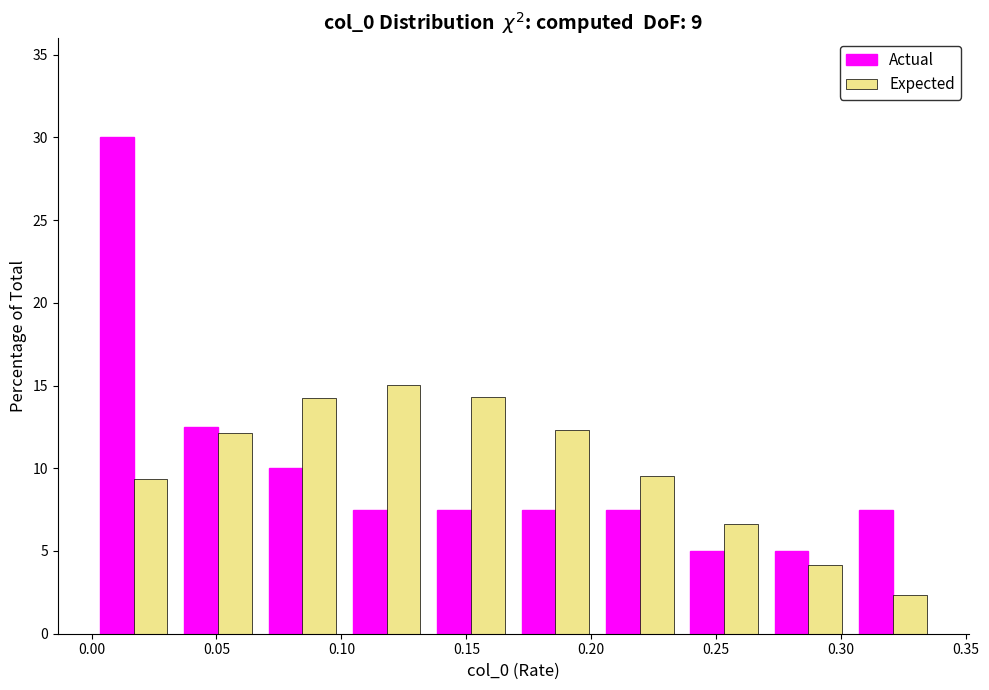

In the Actual series, which range on the x-axis has the tallest bar?

0.000 to 0.035